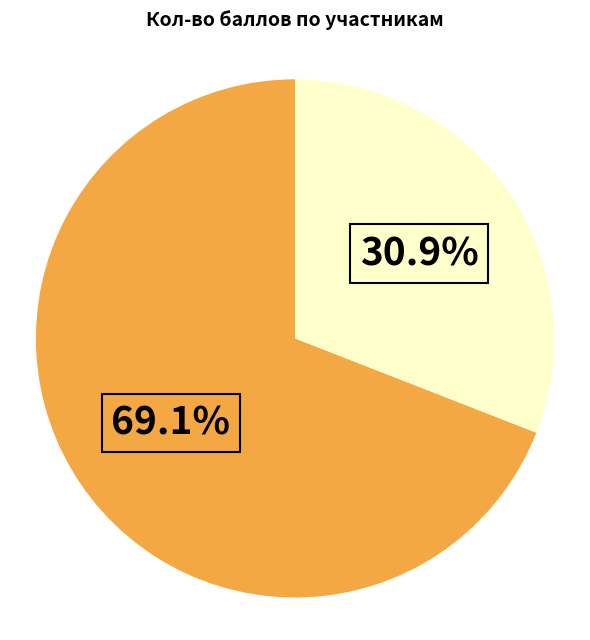

Count the number of slices in the pie.

2